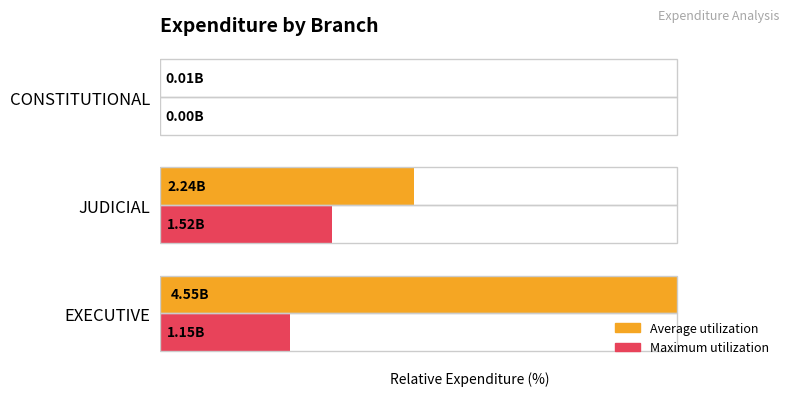

What are all the series names shown in the legend?

Average utilization, Maximum utilization